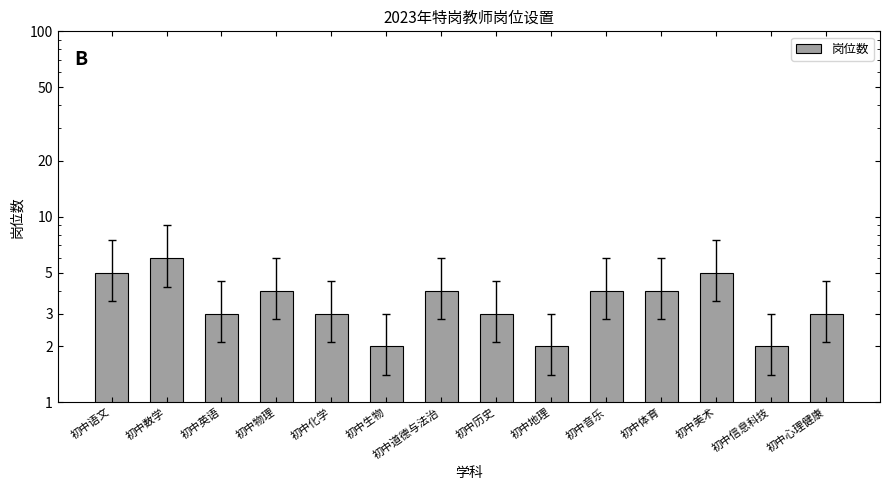

Which label corresponds to the smallest value in the chart?

初中生物